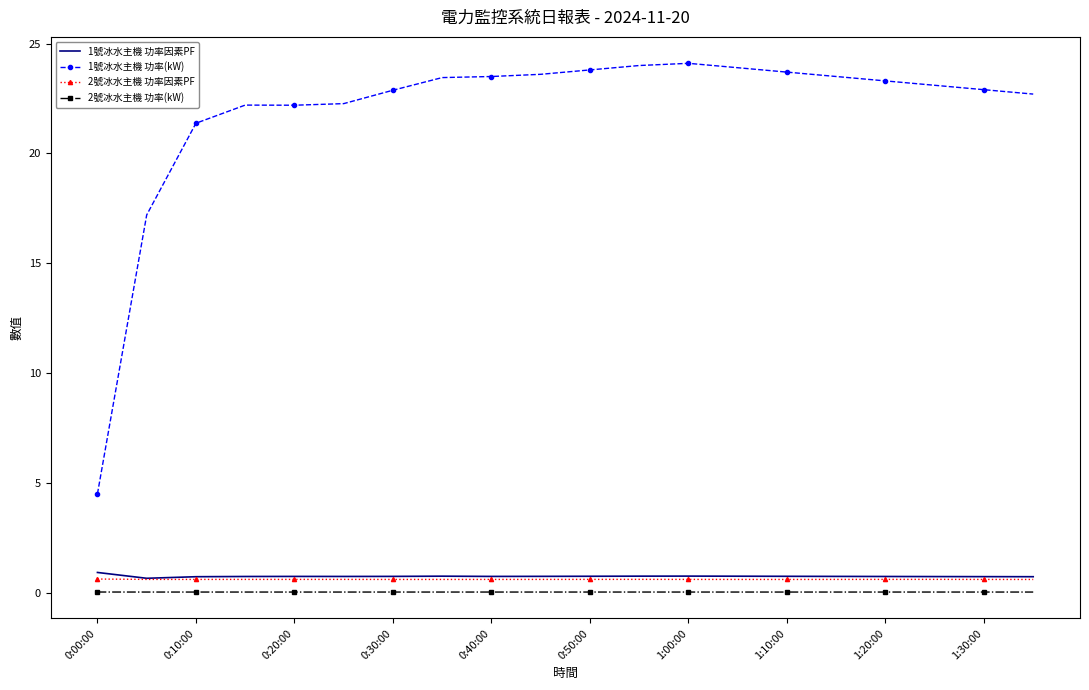

True or false: 2號冰水主機 功率因素PF and 1號冰水主機 功率(kW) cross at least once.

False